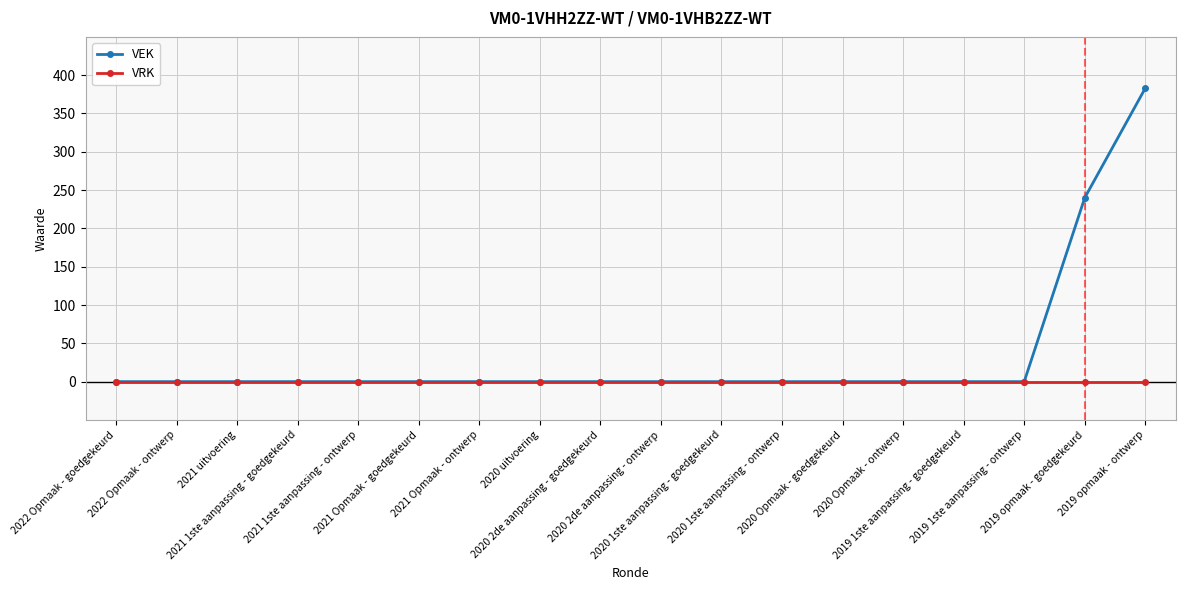

At which category is the sum across all series the highest?

2019 opmaak - ontwerp